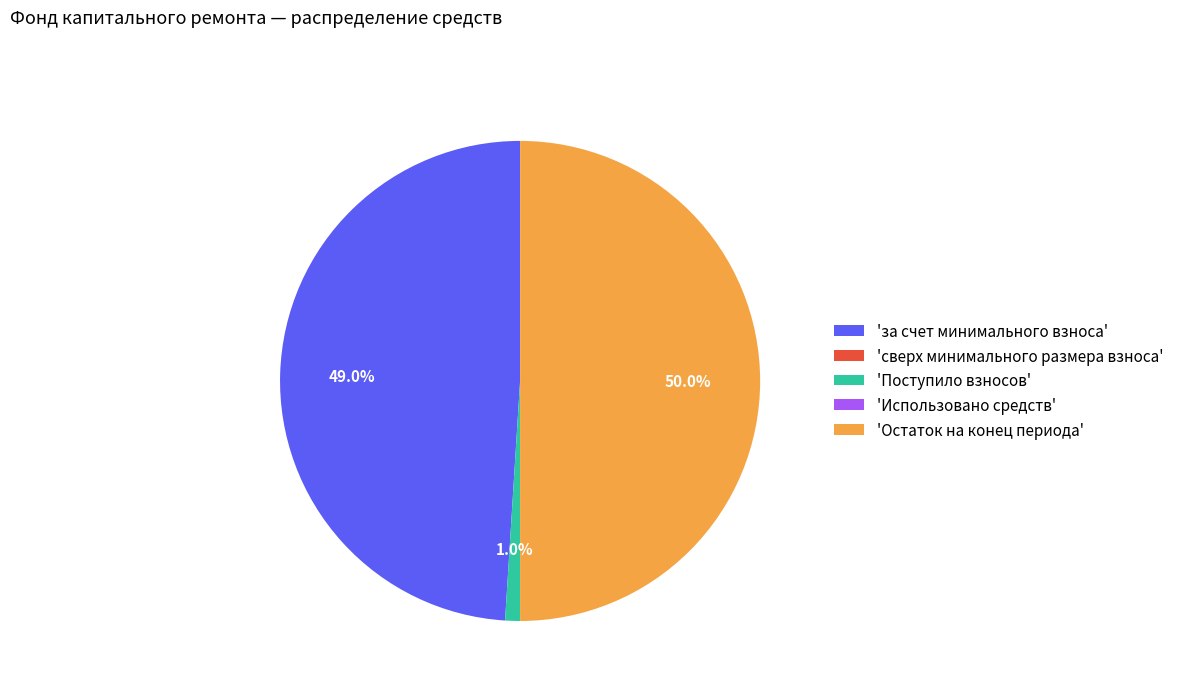

Which slice is the largest?

'Остаток на конец периода'